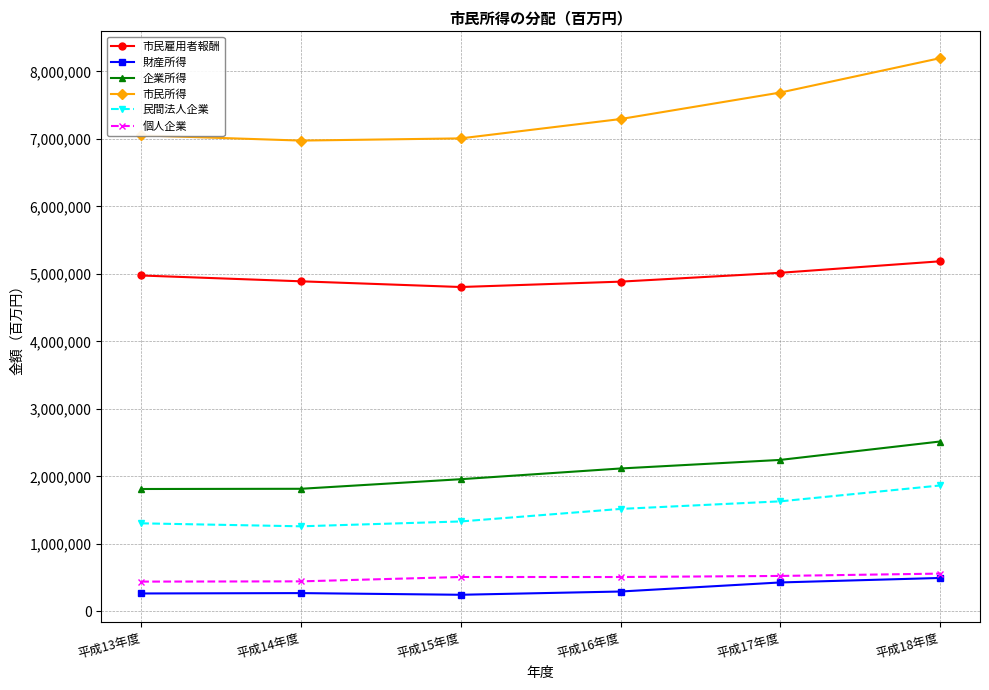

Is the value of 財産所得 at 平成17年度 greater than the value of 市民所得 at 平成16年度?

No